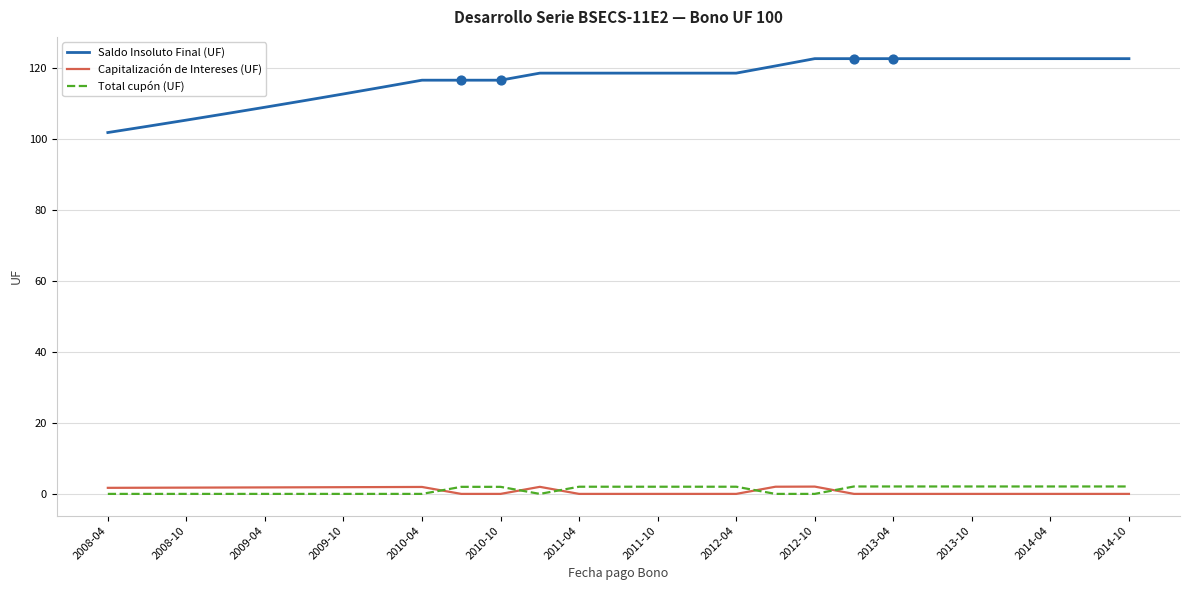

Which series has the largest total across all categories?

Saldo Insoluto Final (UF)